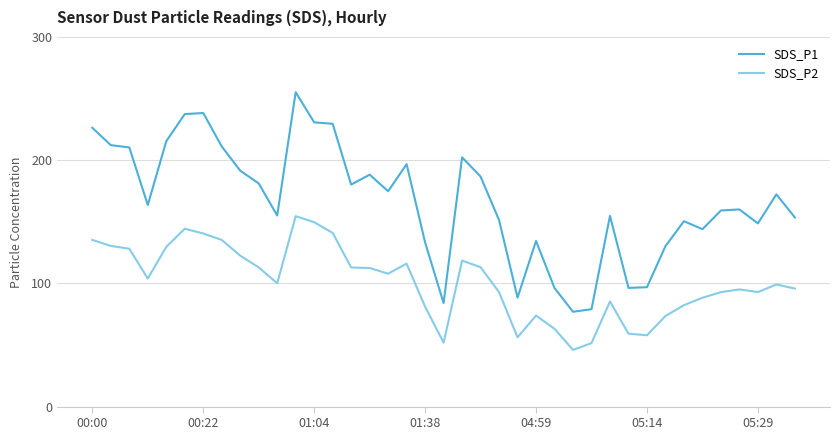

Which series has the widest spread of values?

SDS_P1